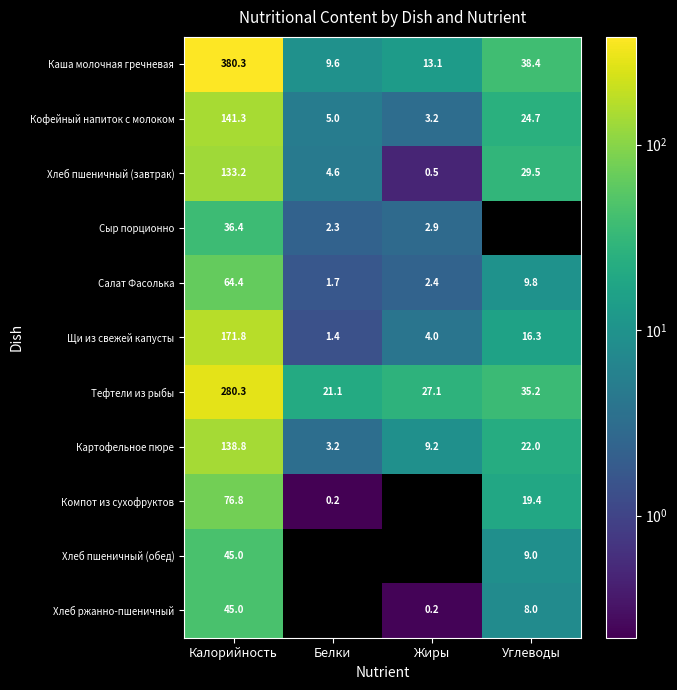

Which label corresponds to the smallest value in the chart?

Углеводы